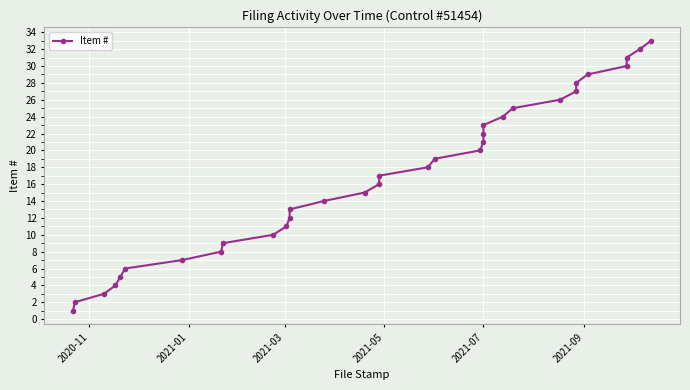

True or false: the data has more than 1 interior local peaks.

False